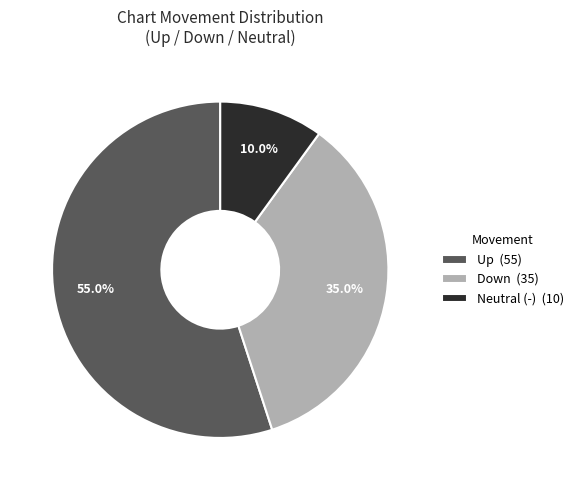

How many slices are in this pie chart?

3